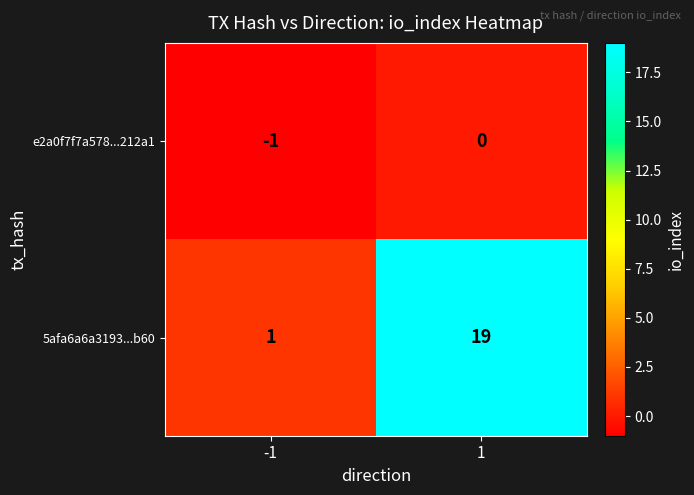

List the series in order of their overall mean, highest first.

5afa6a6a3193...b60, e2a0f7f7a578...212a1